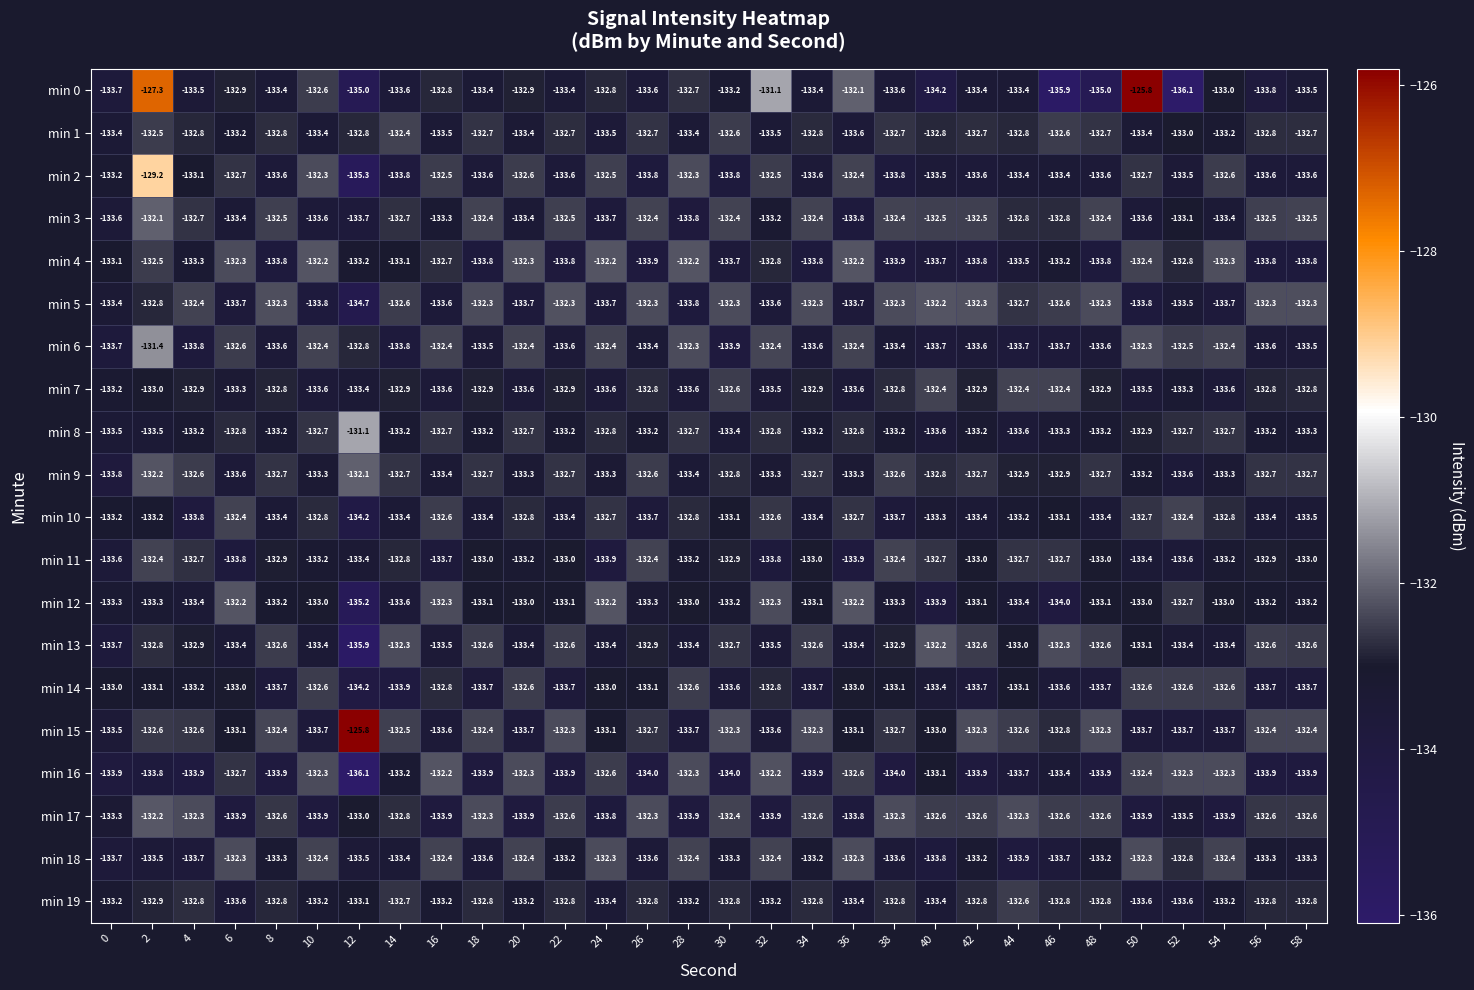

What is the sum of all min 12 values?

-3993.9